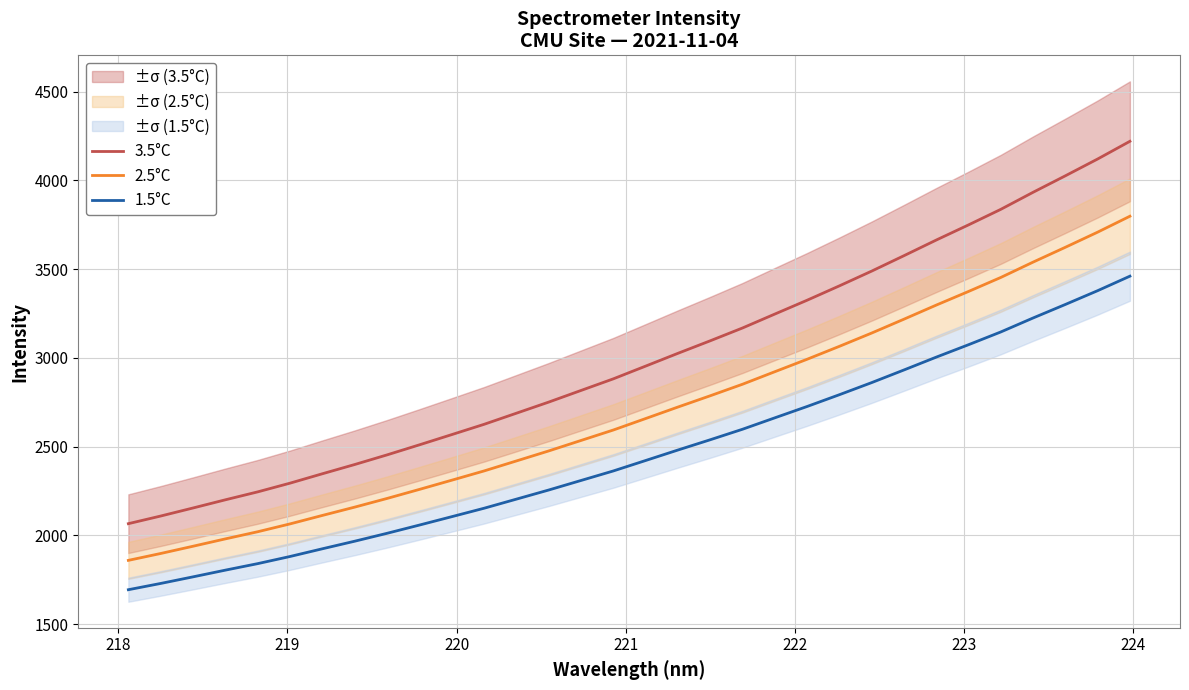

True or false: 2.5°C and 3.5°C intersect in this chart.

False